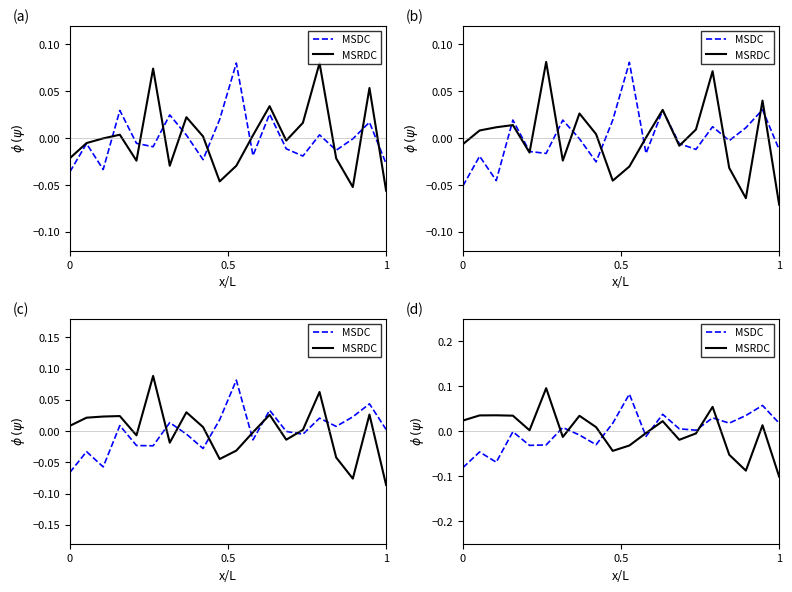

After their last crossing, which series has the higher values: MSRDC or MSDC?

MSDC